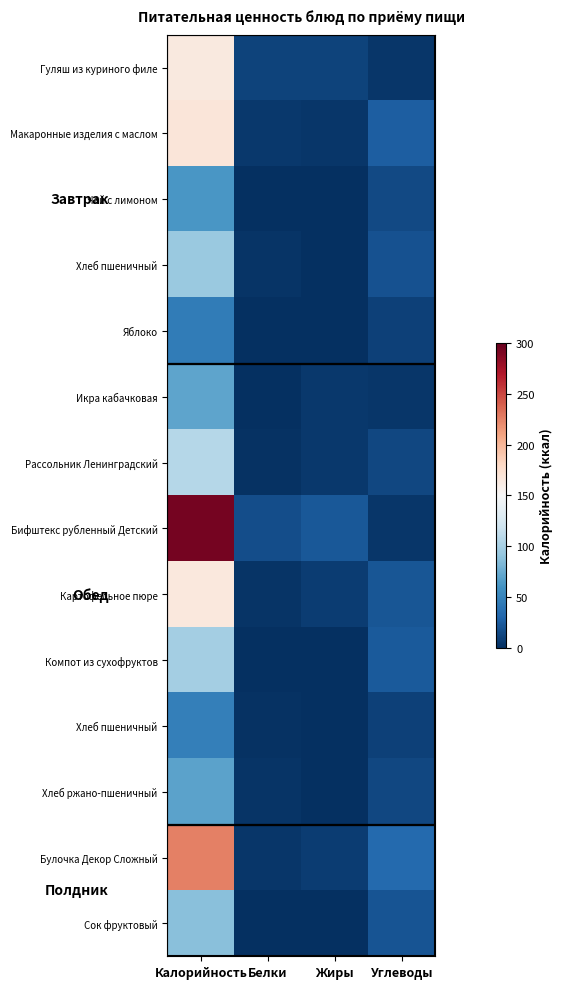

Which label corresponds to the largest value in the chart?

Калорийность